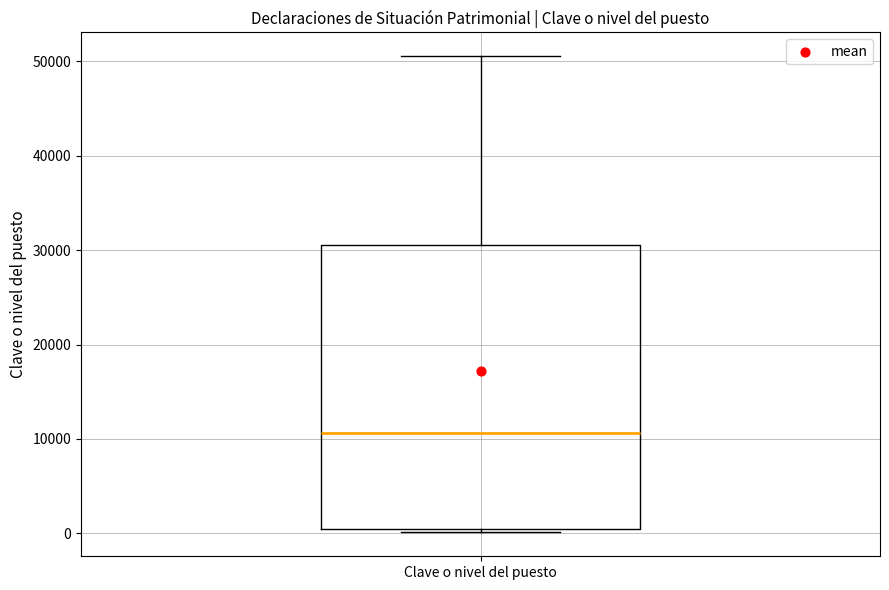

Transcribe this box plot: give where the median line is, the range the box spans, and where the two whiskers end, as read against the y-axis. The values are not printed on the chart, so give them approximately, as read against the axis.

median 11000, box 0 to 31000, whiskers 0 (just below the box's lower edge) to 51000